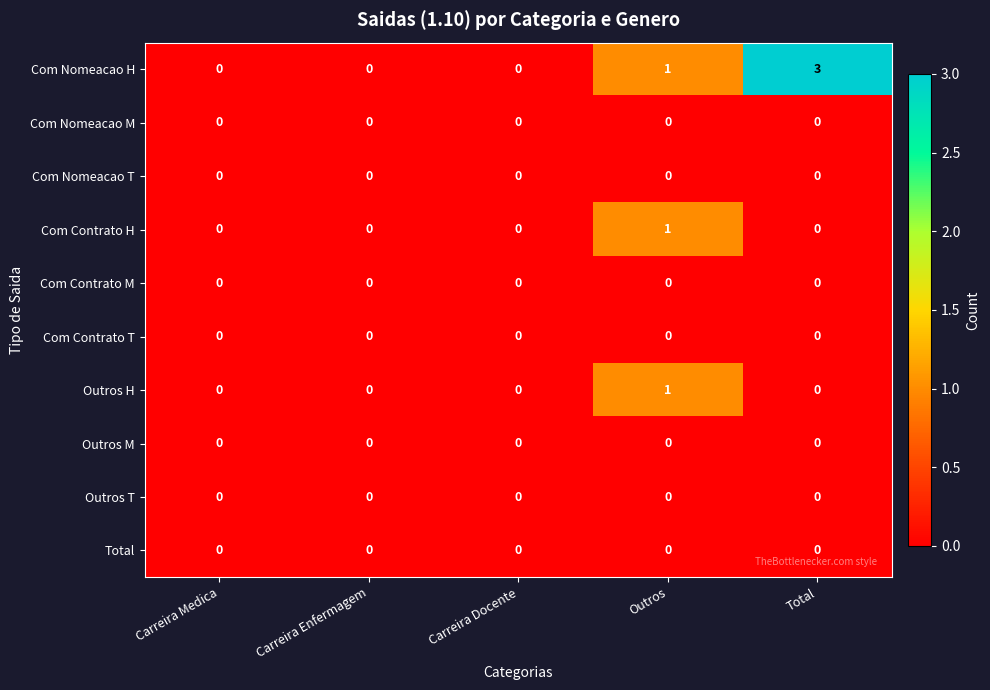

Which series has the widest spread of values?

Com Nomeacao H